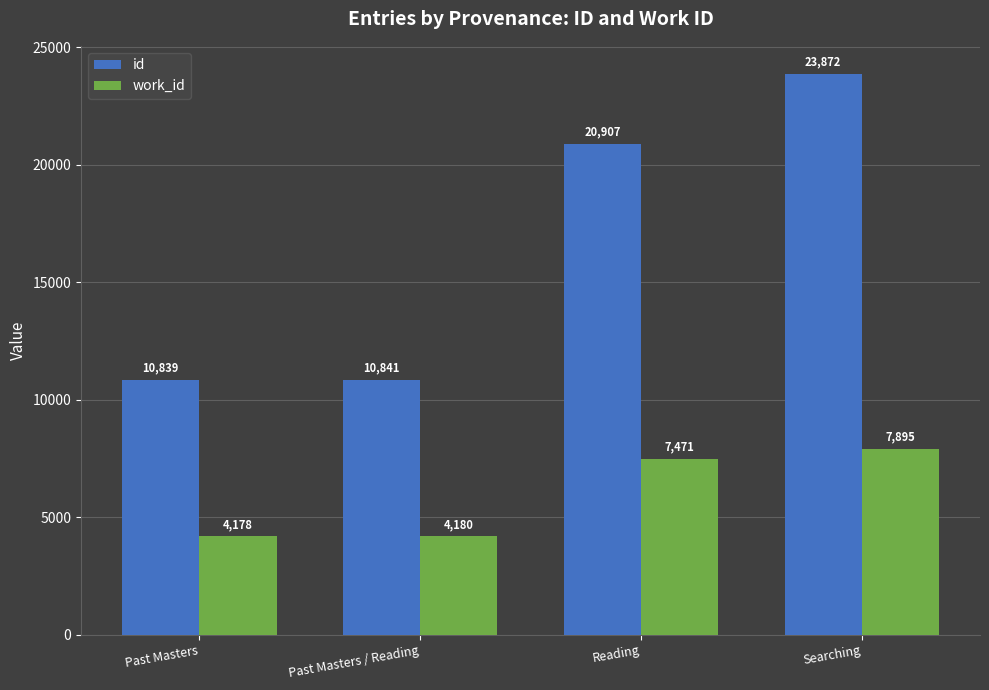

What is the lowest value of the id series?

10839